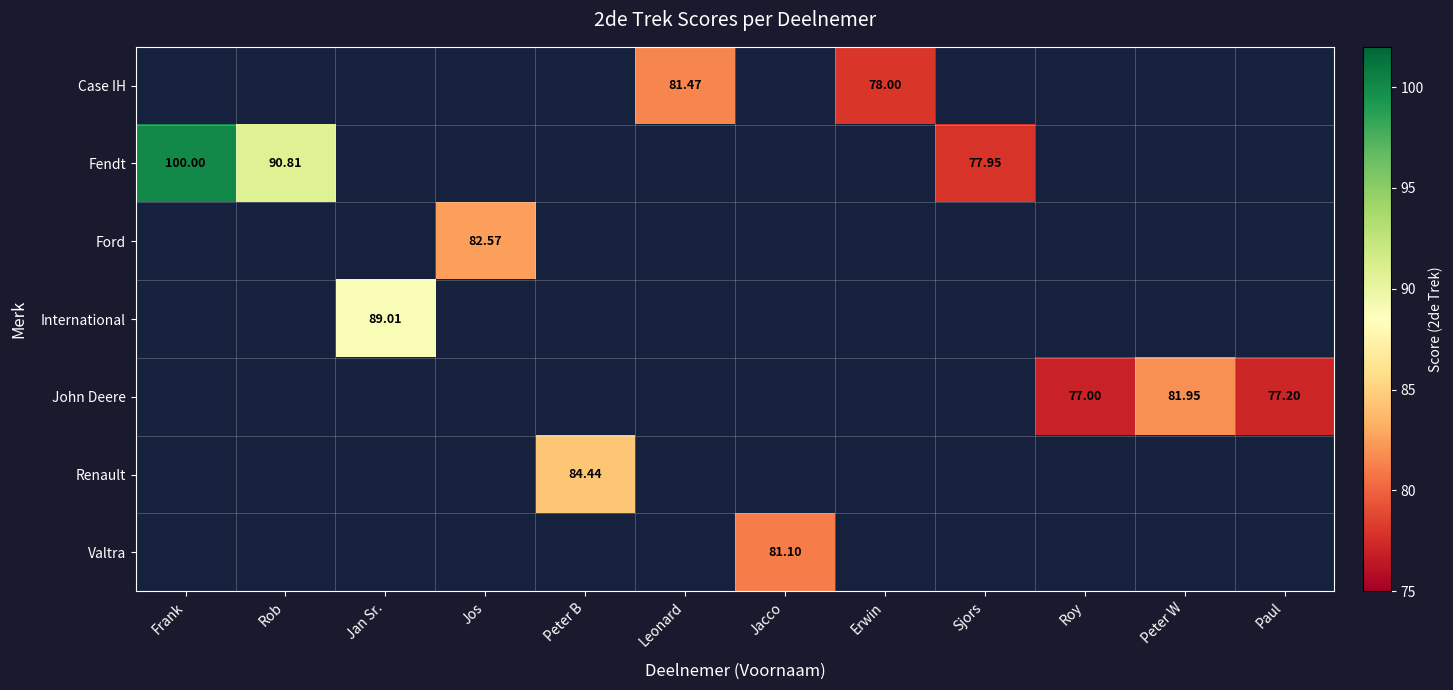

Which has a higher value, Paul or Jacco?

Jacco